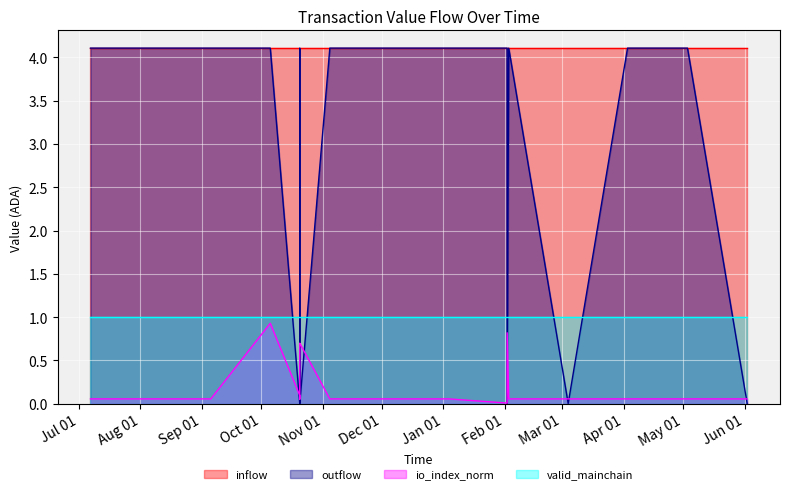

How many lines are shown in the chart?

4